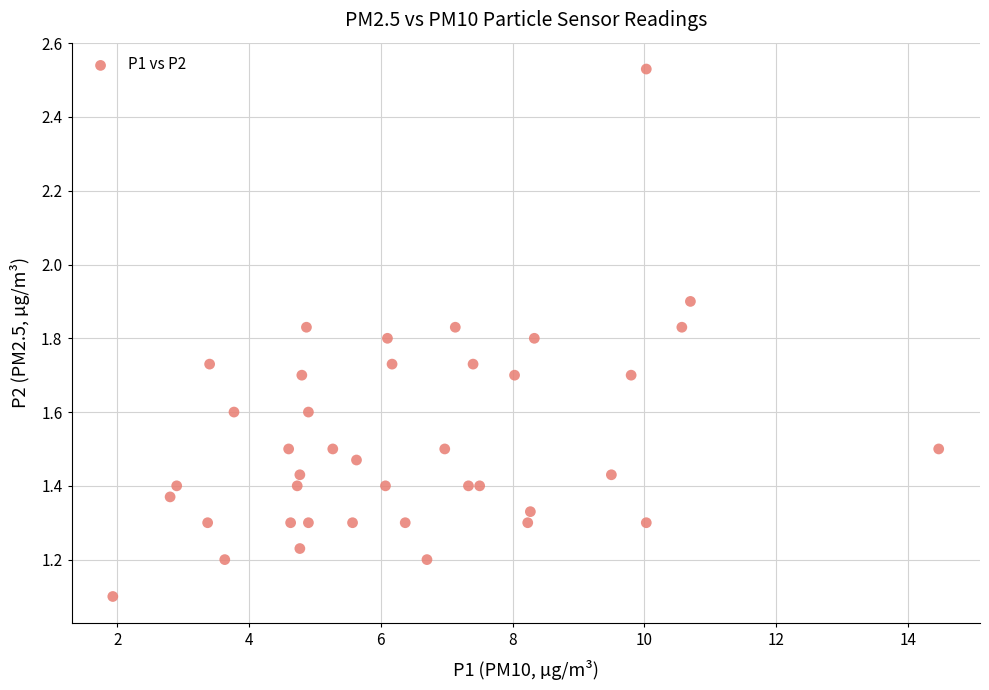

What is the range of X values (max minus min)?

12.5